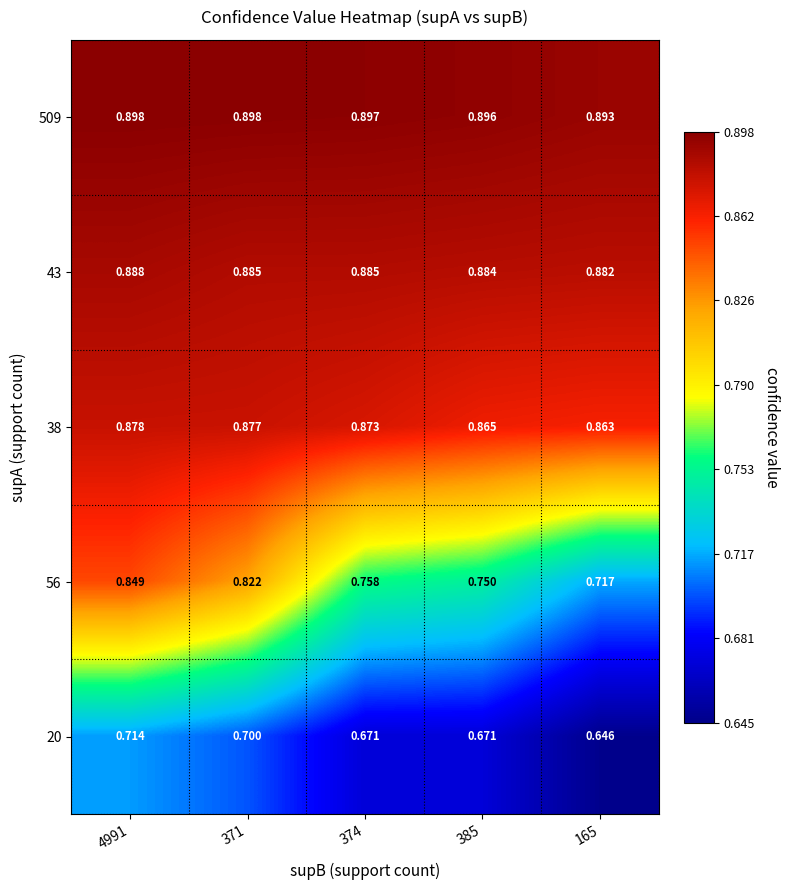

Is the value of 509 at 385 greater than the value of 38 at 371?

Yes